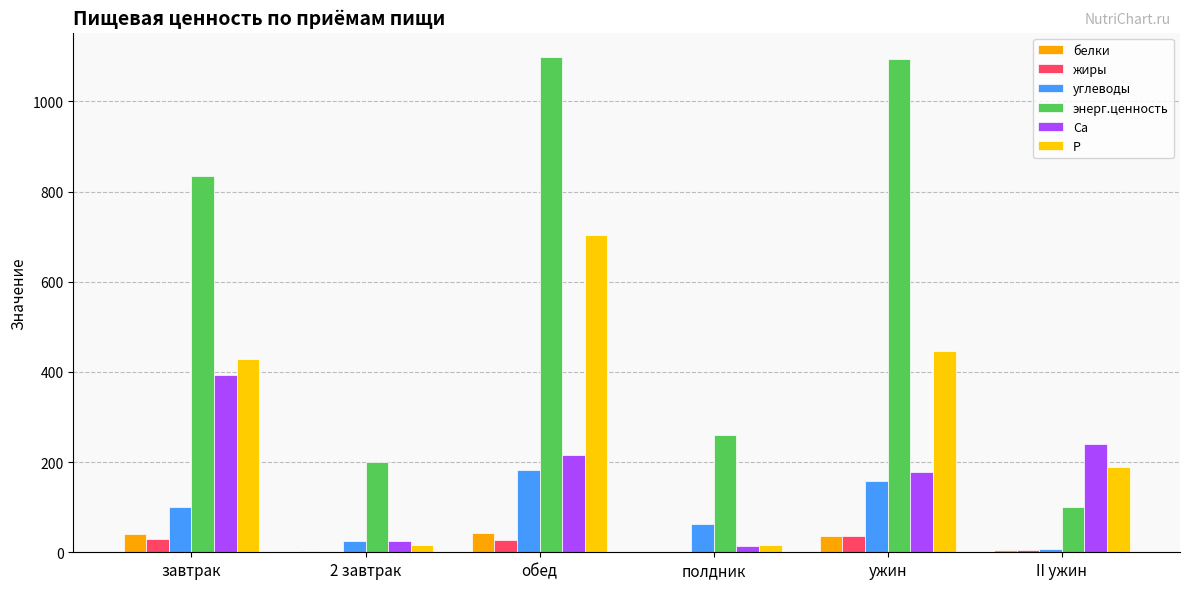

What is the difference between the Са values at завтрак and II ужин?

152.4